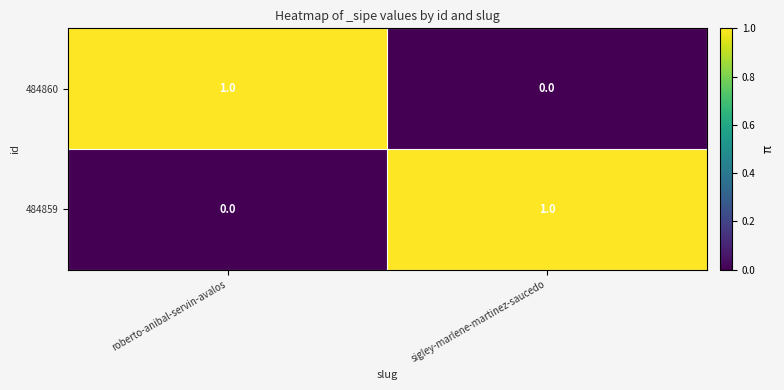

Is it true that 484860 equals -1 at sigley-marlene-martinez-saucedo?

False